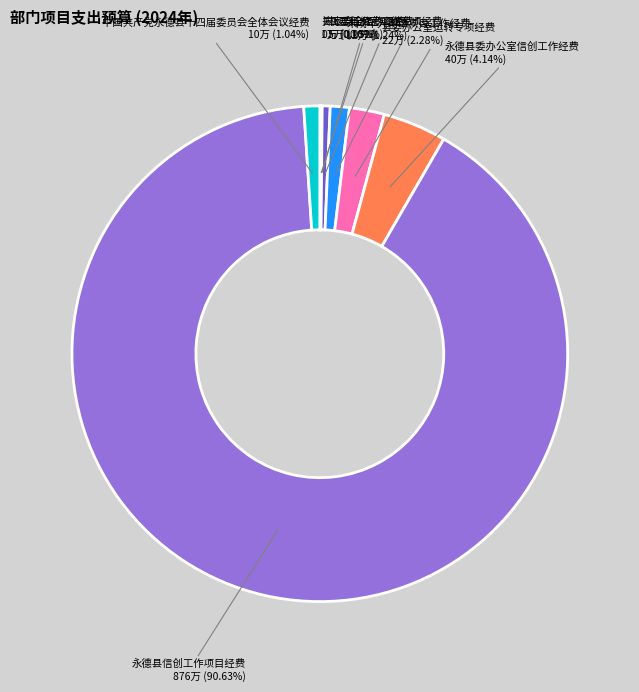

Is there any slice that represents more than half of the pie?

Yes